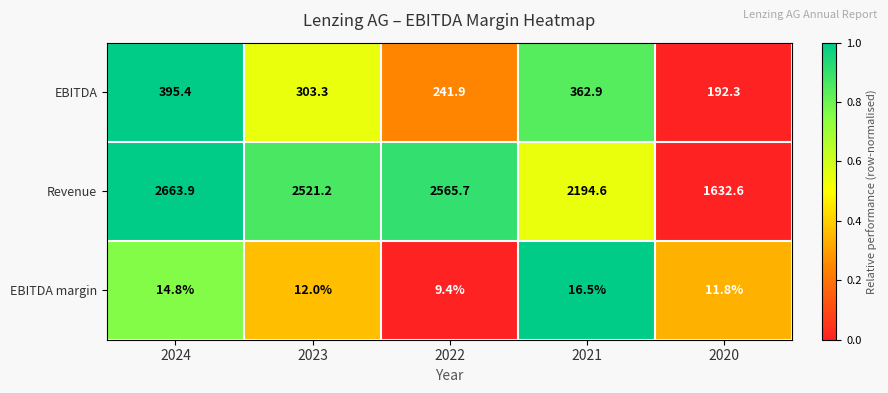

What is the highest value of the Revenue series?

2663.9